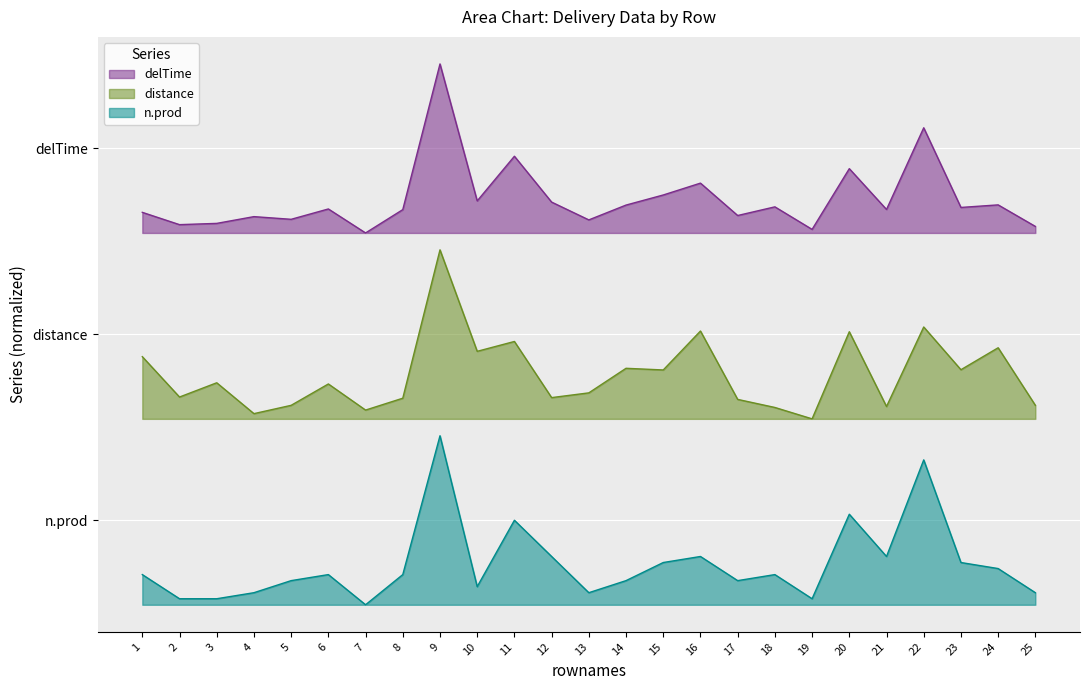

Which series has the largest range (max minus min)?

delTime